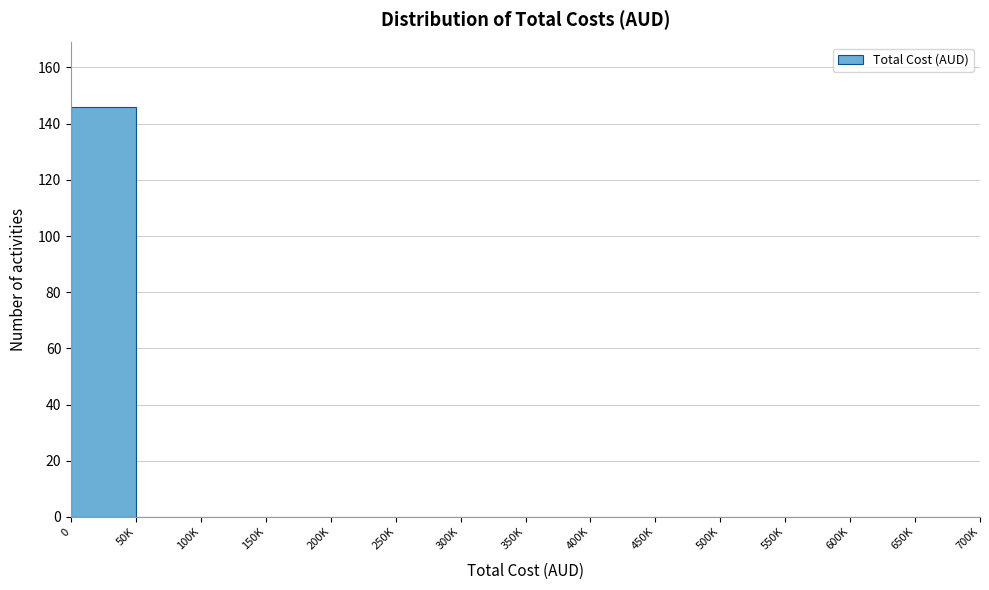

Reading left to right, list all the values displayed in this chart.

0=146	50K=0	100K=0	150K=0	200K=0	250K=0	300K=0	350K=0	400K=0	450K=0	500K=0	550K=0	600K=0	650K=0